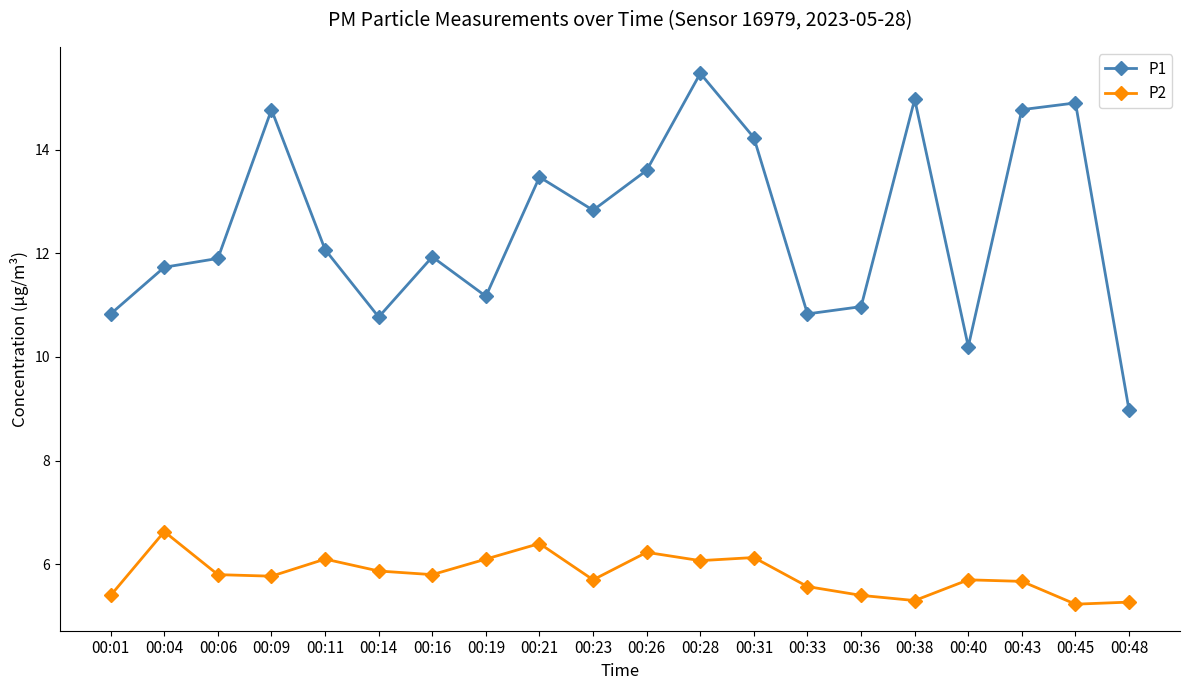

True or false: P1 and P2 cross at least once.

False